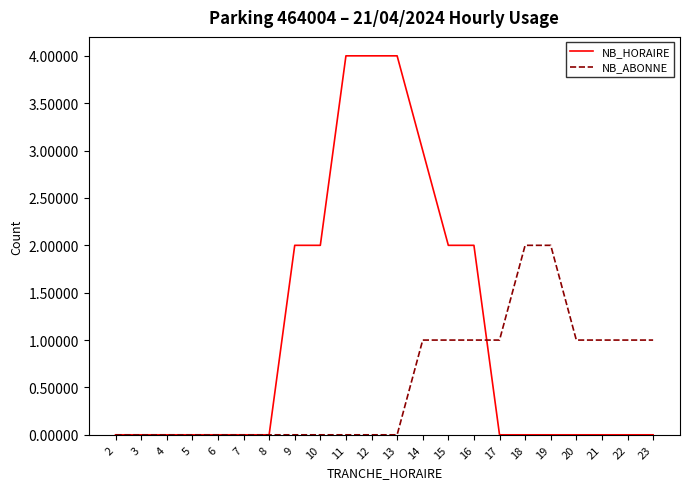

Rank the series at 23 from highest to lowest value.

NB_ABONNE, NB_HORAIRE